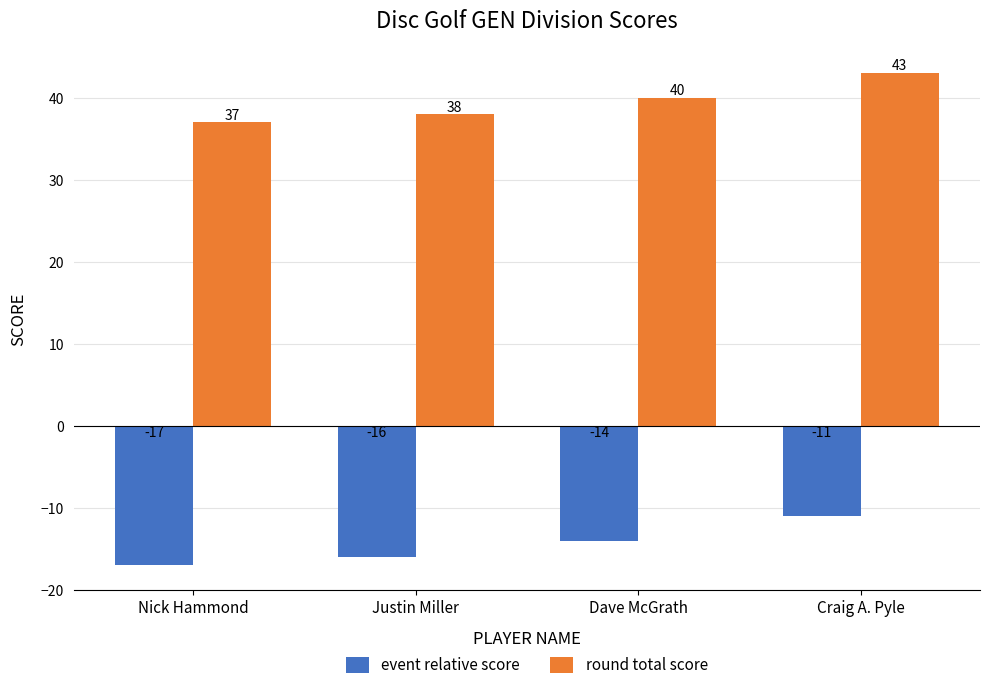

What is the maximum value shown in the chart?

43